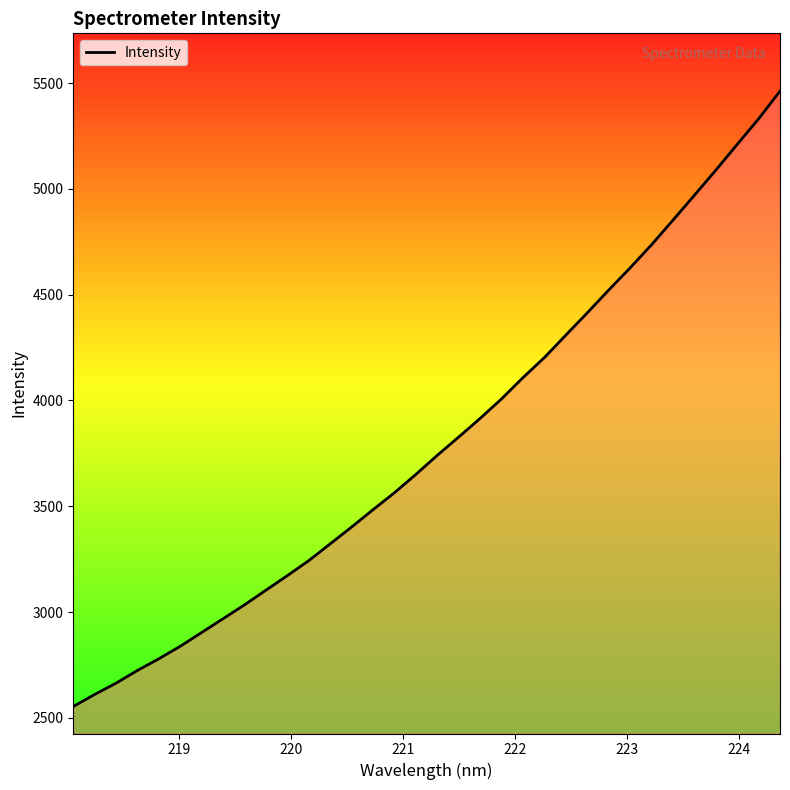

What is the maximum value shown in the chart?

5461.7